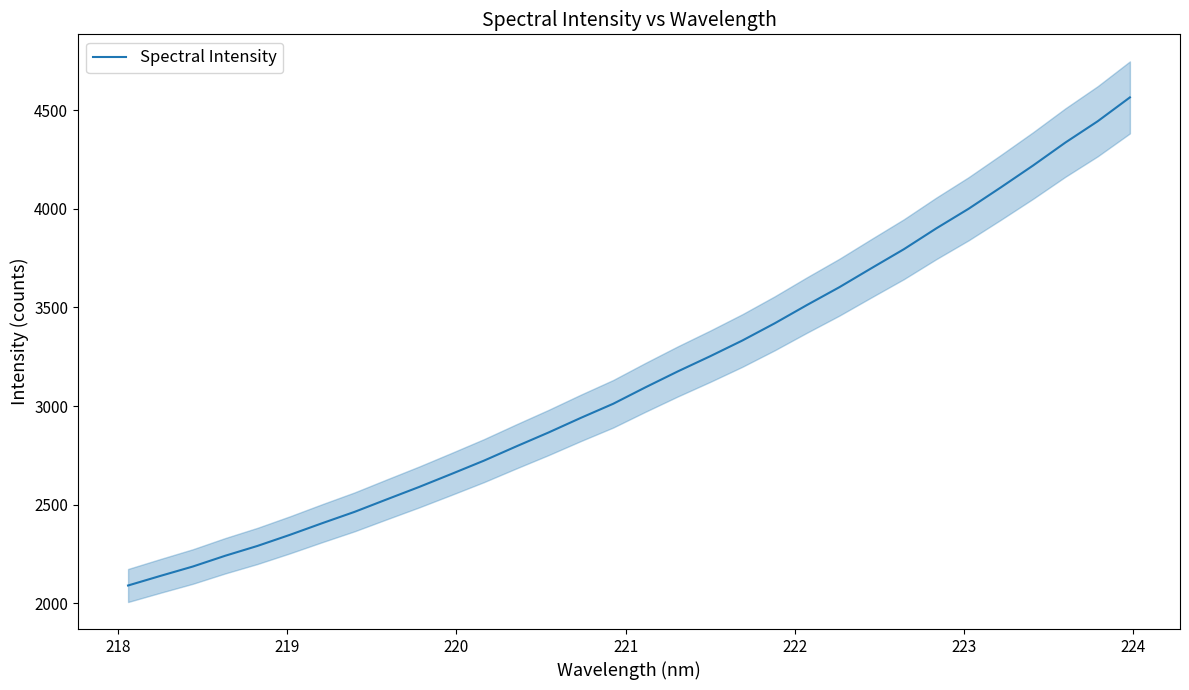

What is the difference between the maximum and minimum values?

2473.2